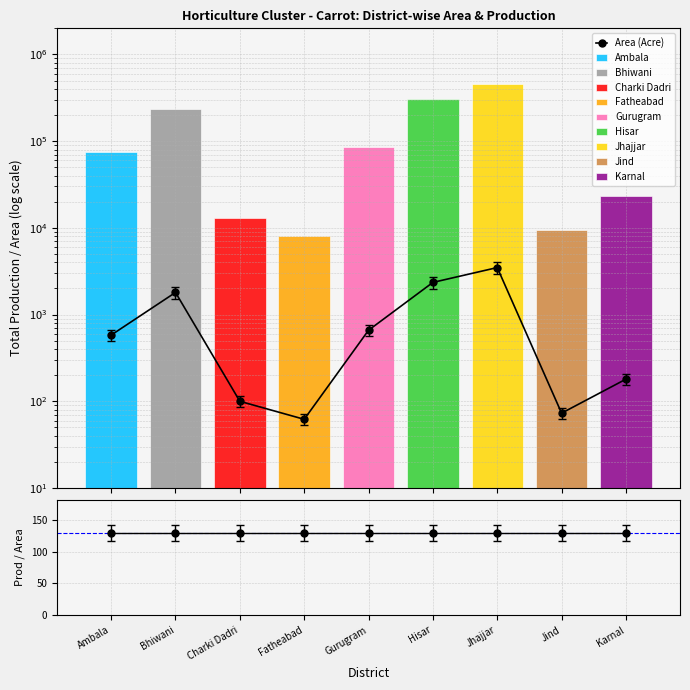

What is the minimum value shown in the chart?

62